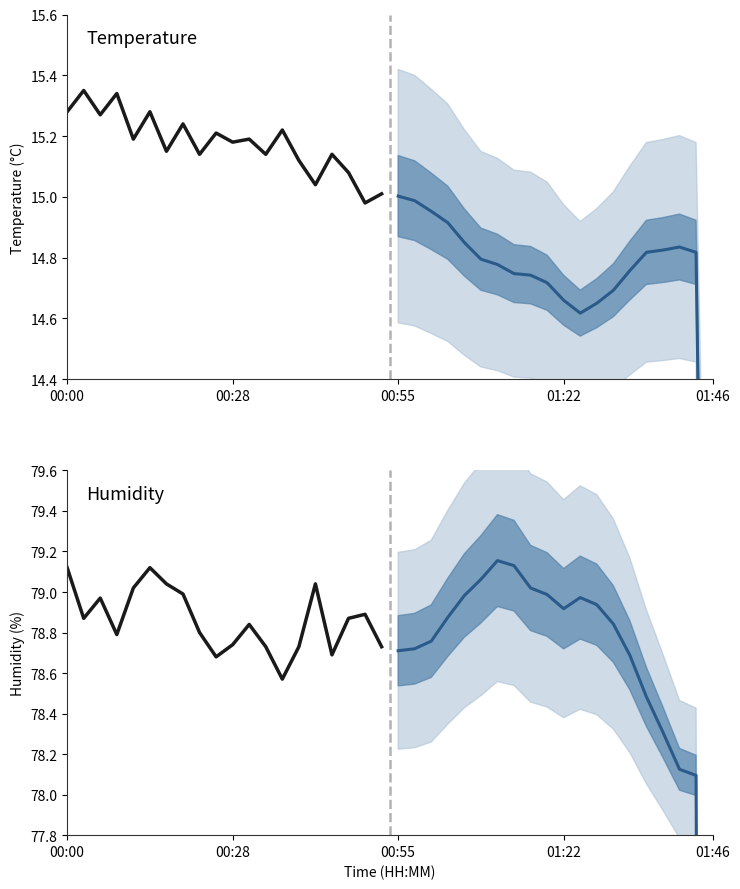

Is this an area chart (filled region under the line)?

No